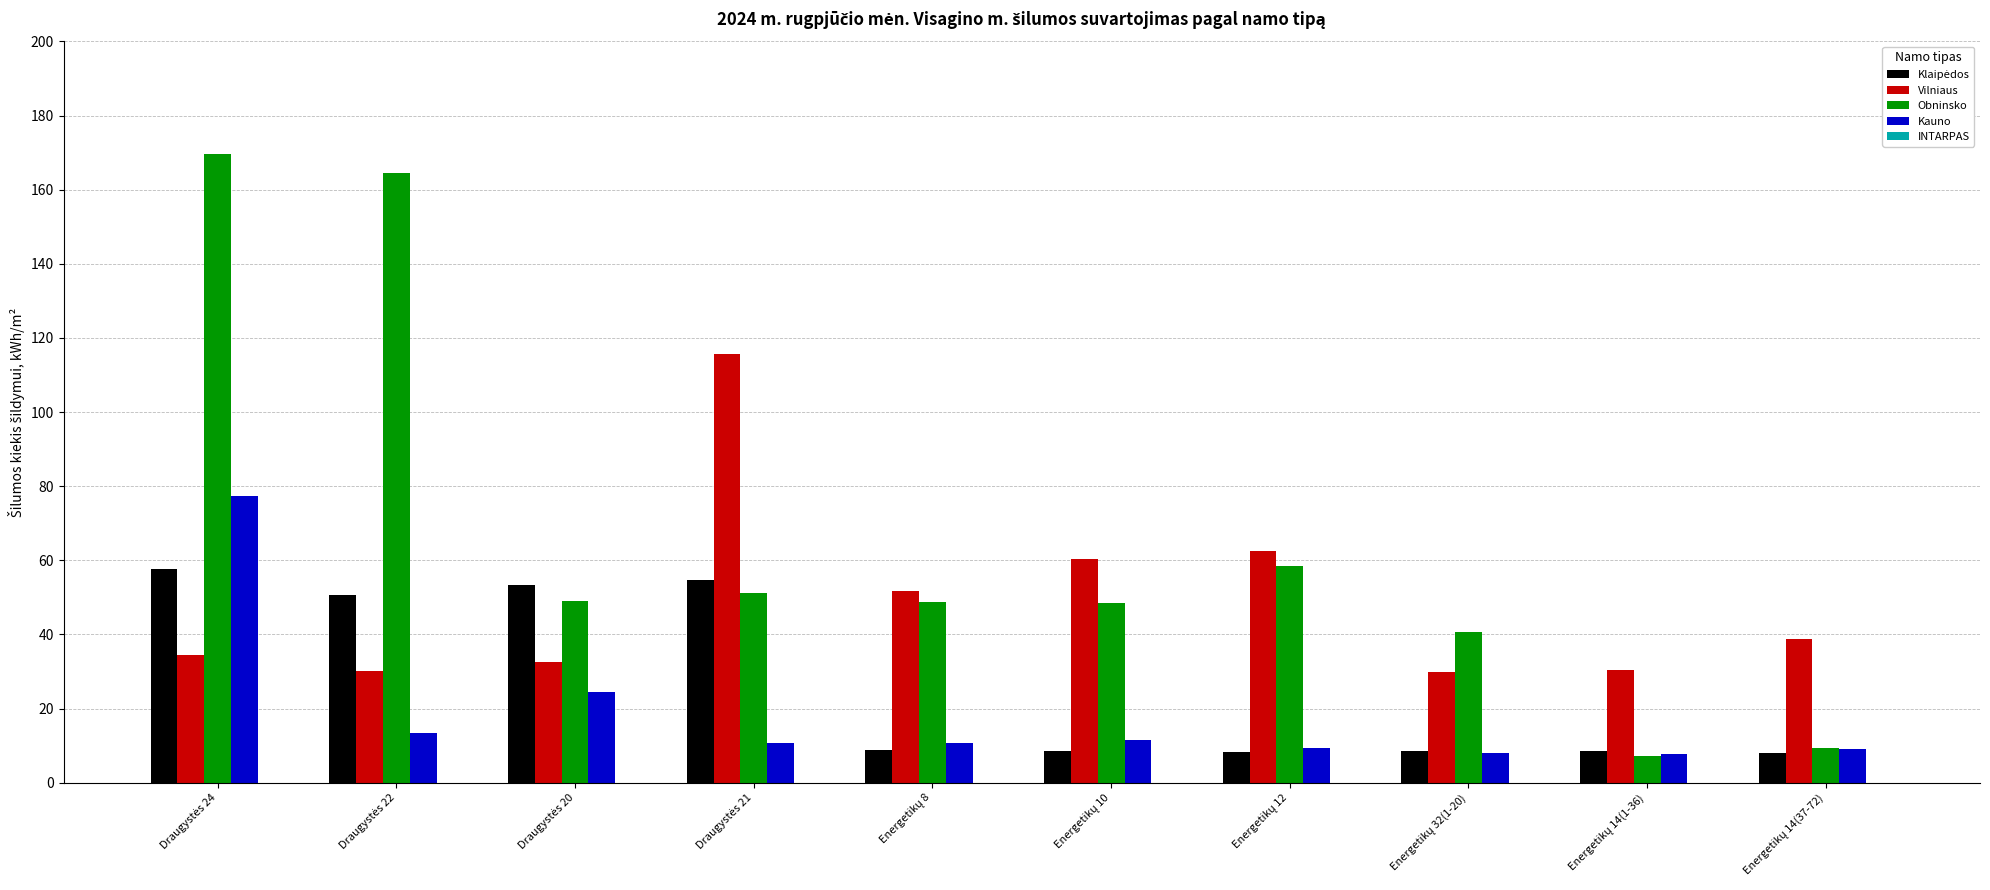

What is the sum of all Kauno values?

182.1